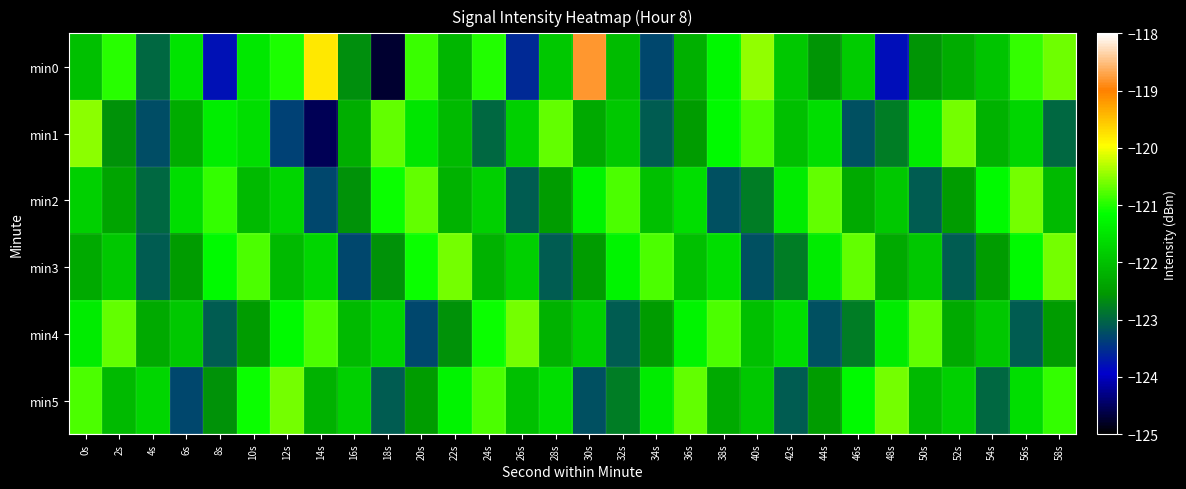

Count the number of data series in this chart.

6